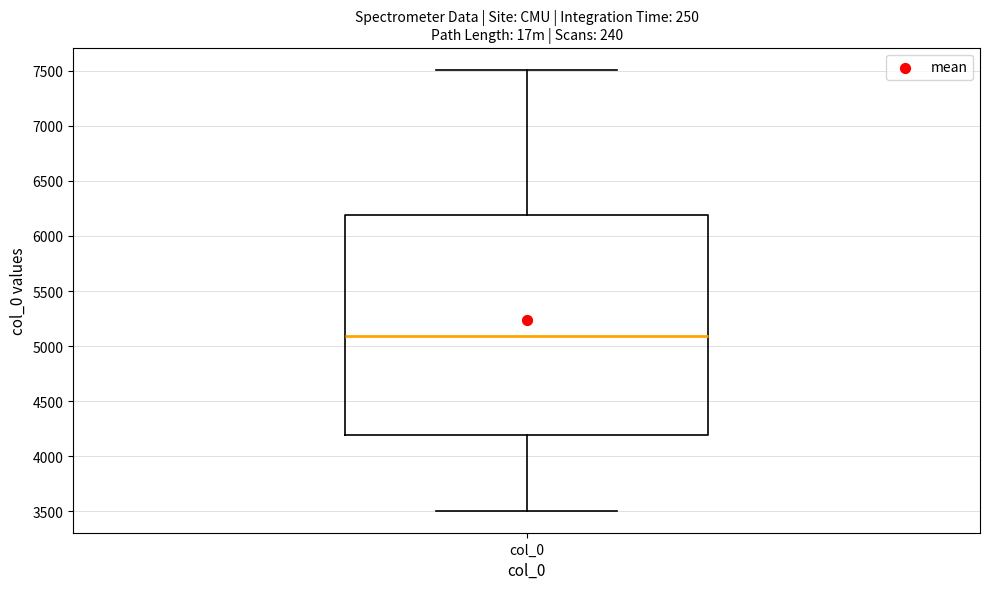

Transcribe this box plot: give where the median line is, the range the box spans, and where the two whiskers end, as read against the y-axis. The values are not printed on the chart, so give them approximately, as read against the axis.

median 5100, box 4200 to 6200, whiskers 3500 to 7500